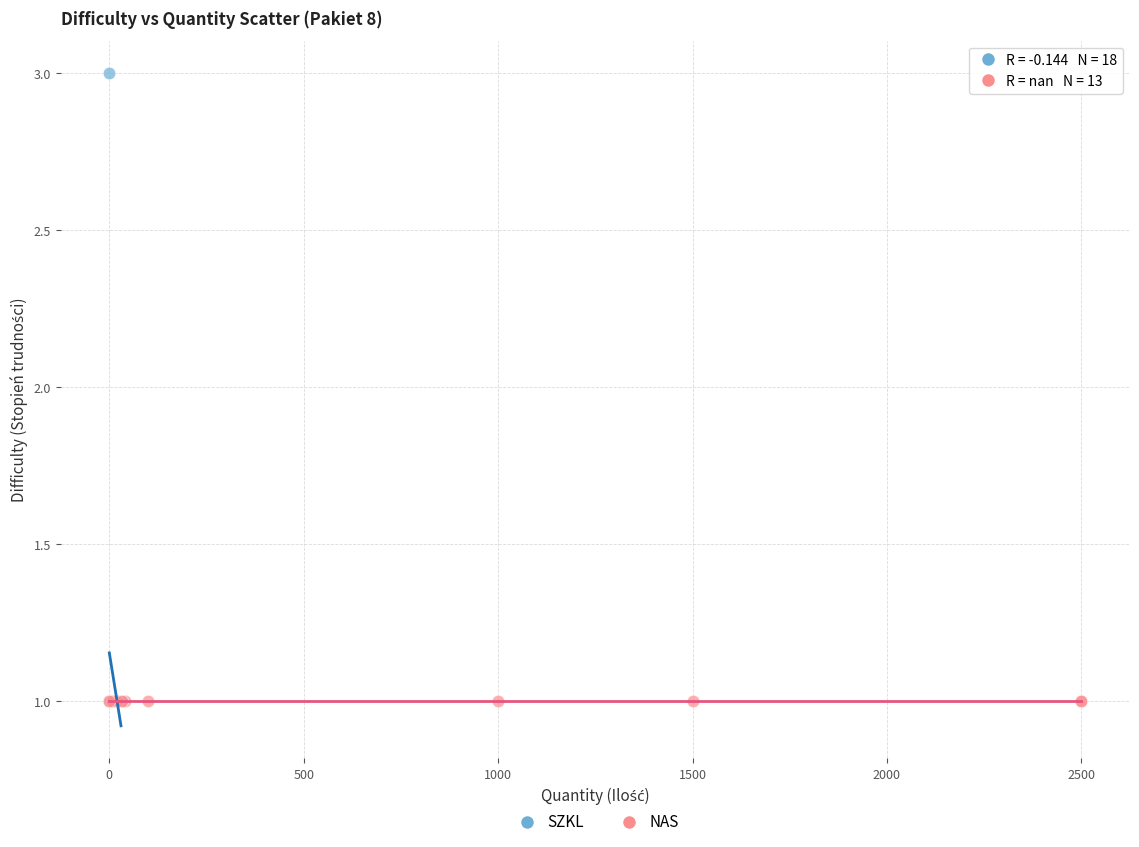

Which series reaches the maximum Y coordinate?

SZKL